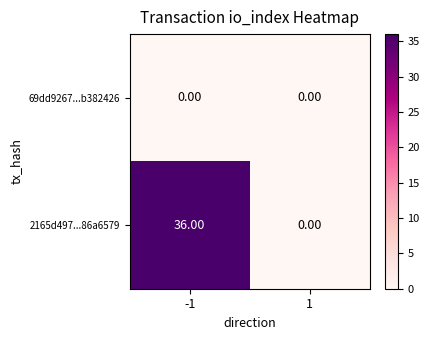

Rank the series by their maximum value, from highest to lowest.

2165d497...86a6579, 69dd9267...b382426